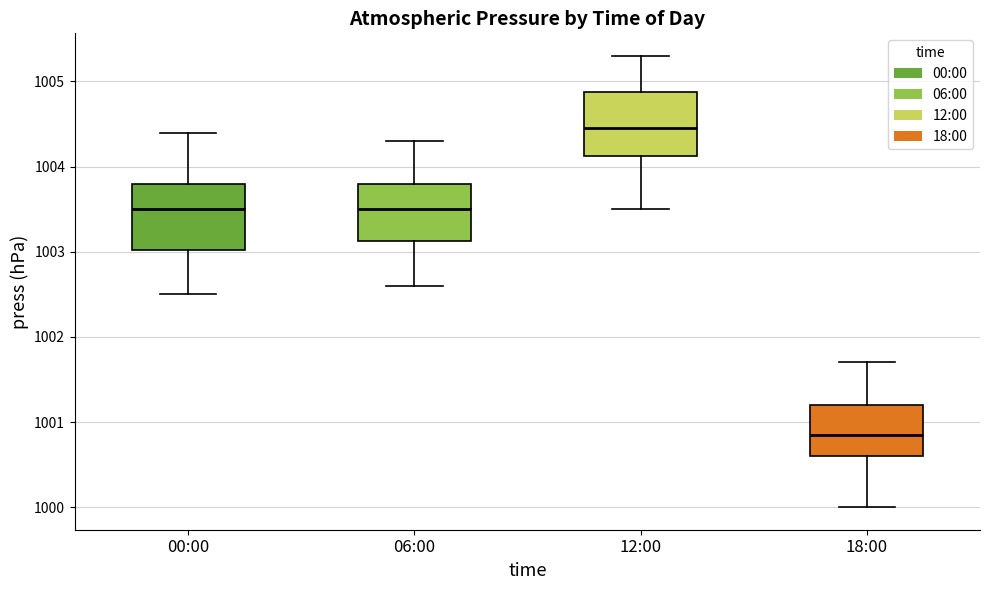

Reading left to right, read every box against the y-axis: the position of its median line, the range the box covers, and the ends of its whiskers. The values are not printed on the chart, so give them approximately, as read against the axis.

00:00: median 1003.5, box 1003.0 to 1003.8, whiskers 1002.5 to 1004.4
06:00: median 1003.5, box 1003.1 to 1003.8, whiskers 1002.6 to 1004.3
12:00: median 1004.5, box 1004.1 to 1004.9, whiskers 1003.5 to 1005.3
18:00: median 1000.9, box 1000.6 to 1001.2, whiskers 1000.0 to 1001.7